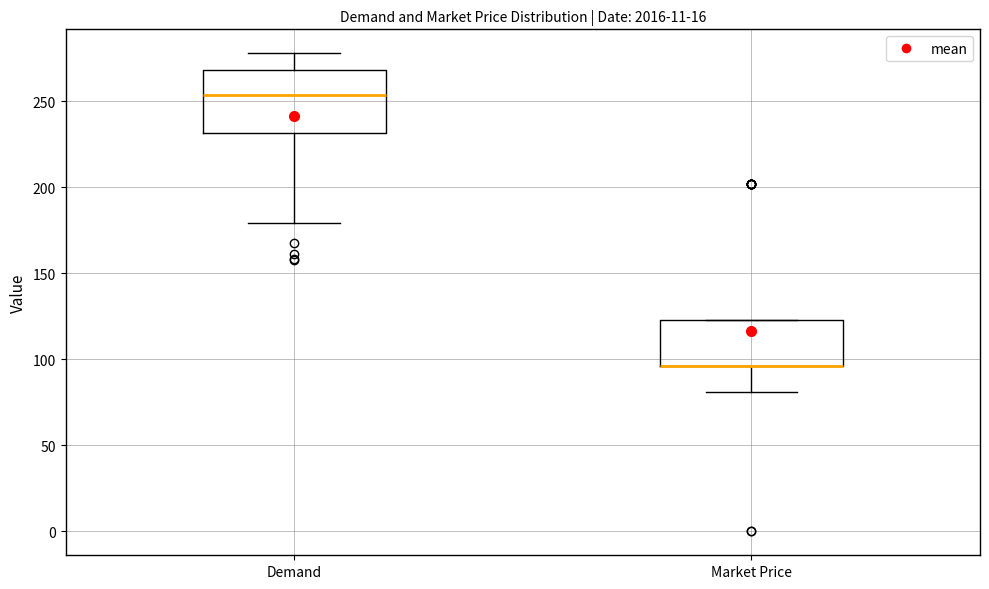

Reading left to right, transcribe this box plot: for each box, give where its median line is, the range the box spans, and where its two whiskers end, as read against the y-axis. The values are not printed on the chart, so give them approximately, as read against the axis.

Demand: median 255, box 230 to 270, whiskers 180 to 280
Market Price: median 95 (drawn on the box's lower edge), box 95 to 125, whiskers 80 to 125